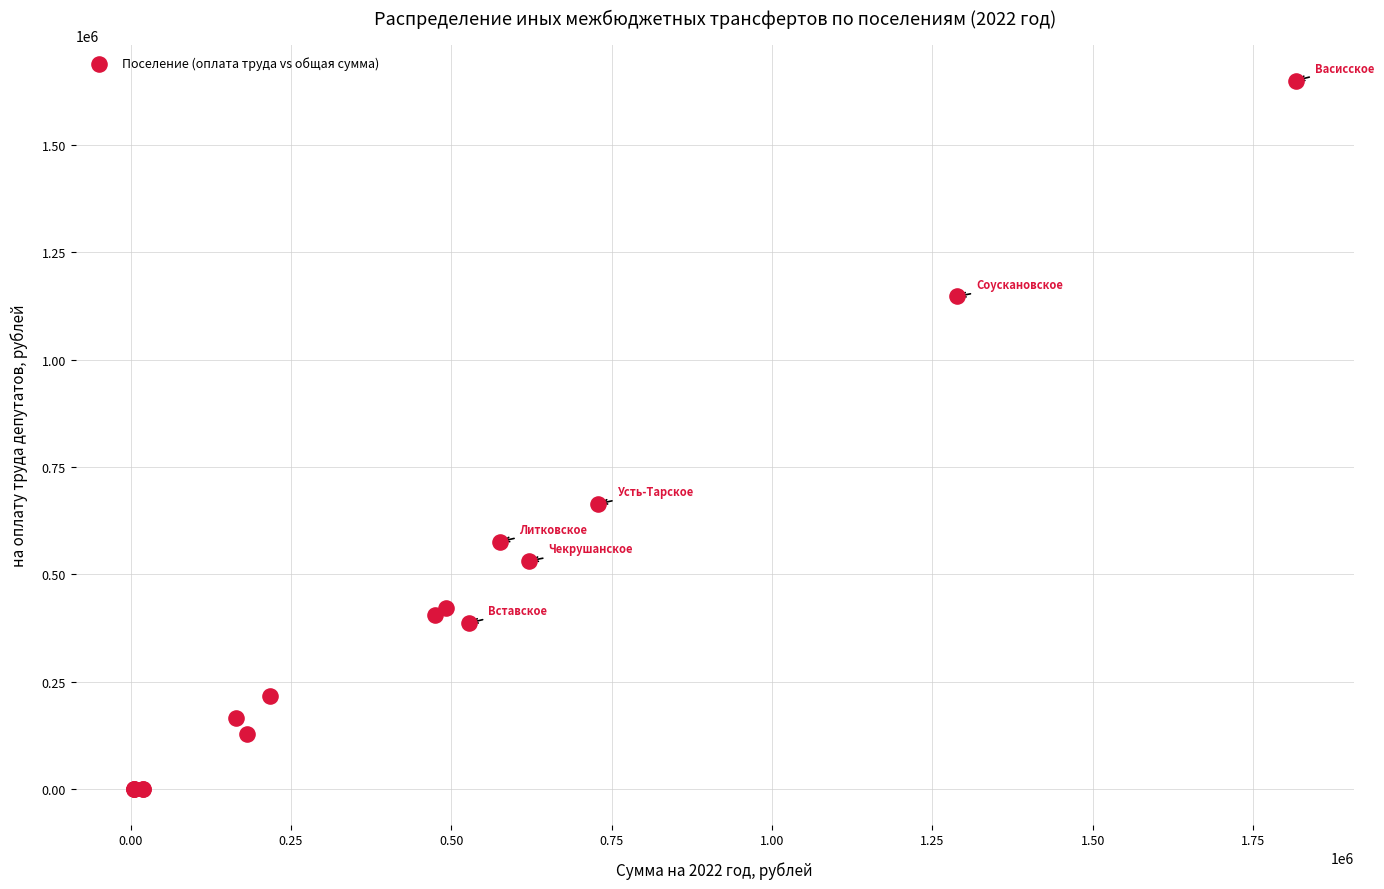

What Y value in the scatter plot is closest to 824692?

664399.3